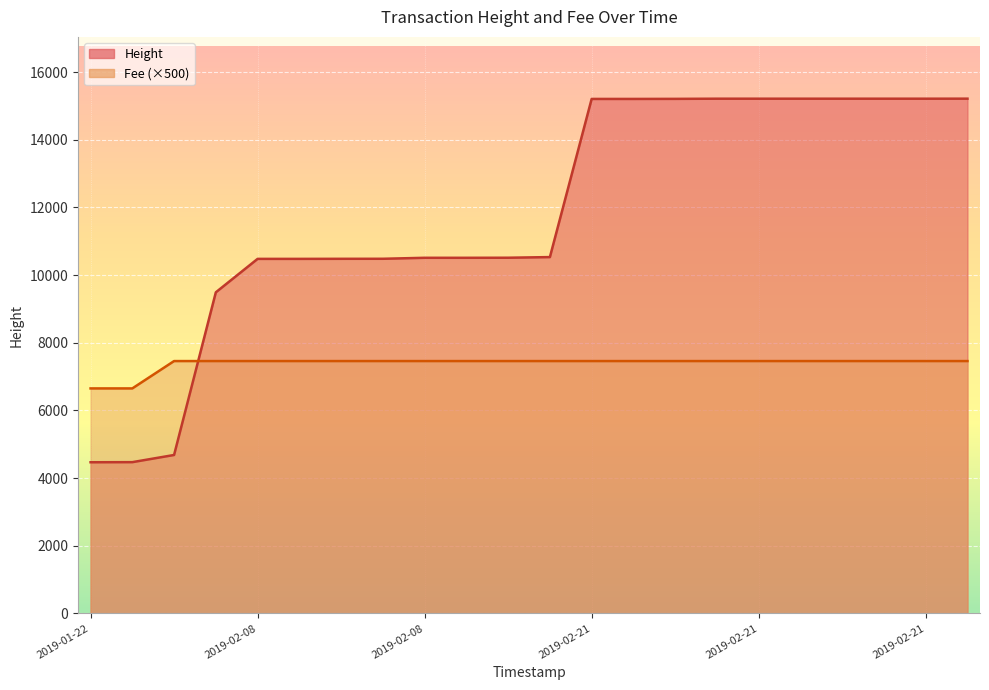

How many data points in Height are less than 10534?

11